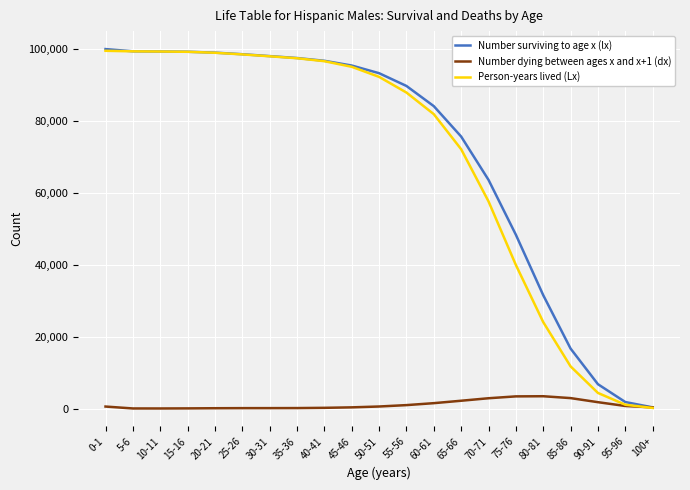

Which series changed the most between 10-11 and 95-96?

Person-years lived (Lx)